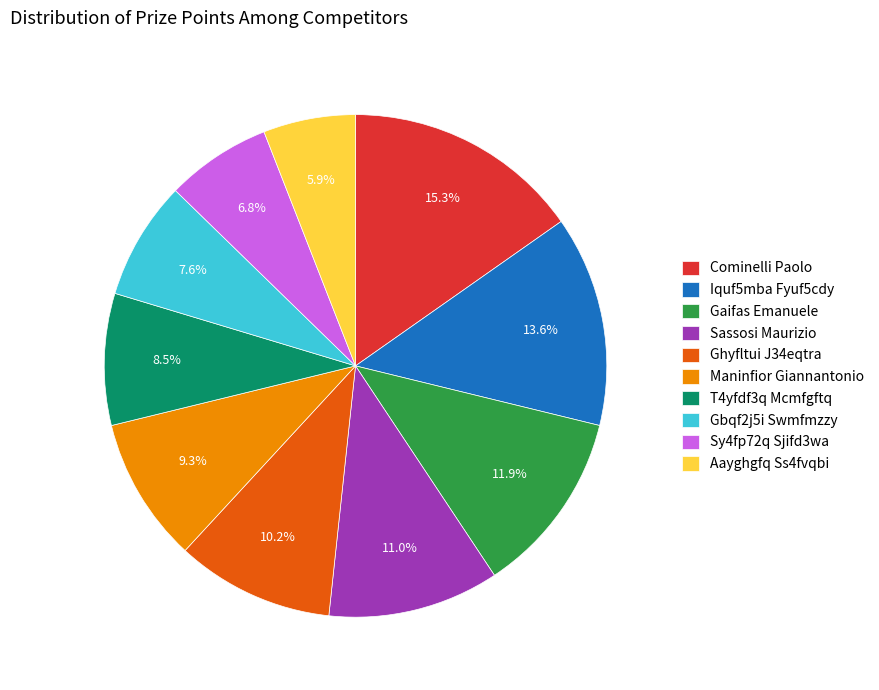

What is the largest slice in the pie chart?

Cominelli Paolo